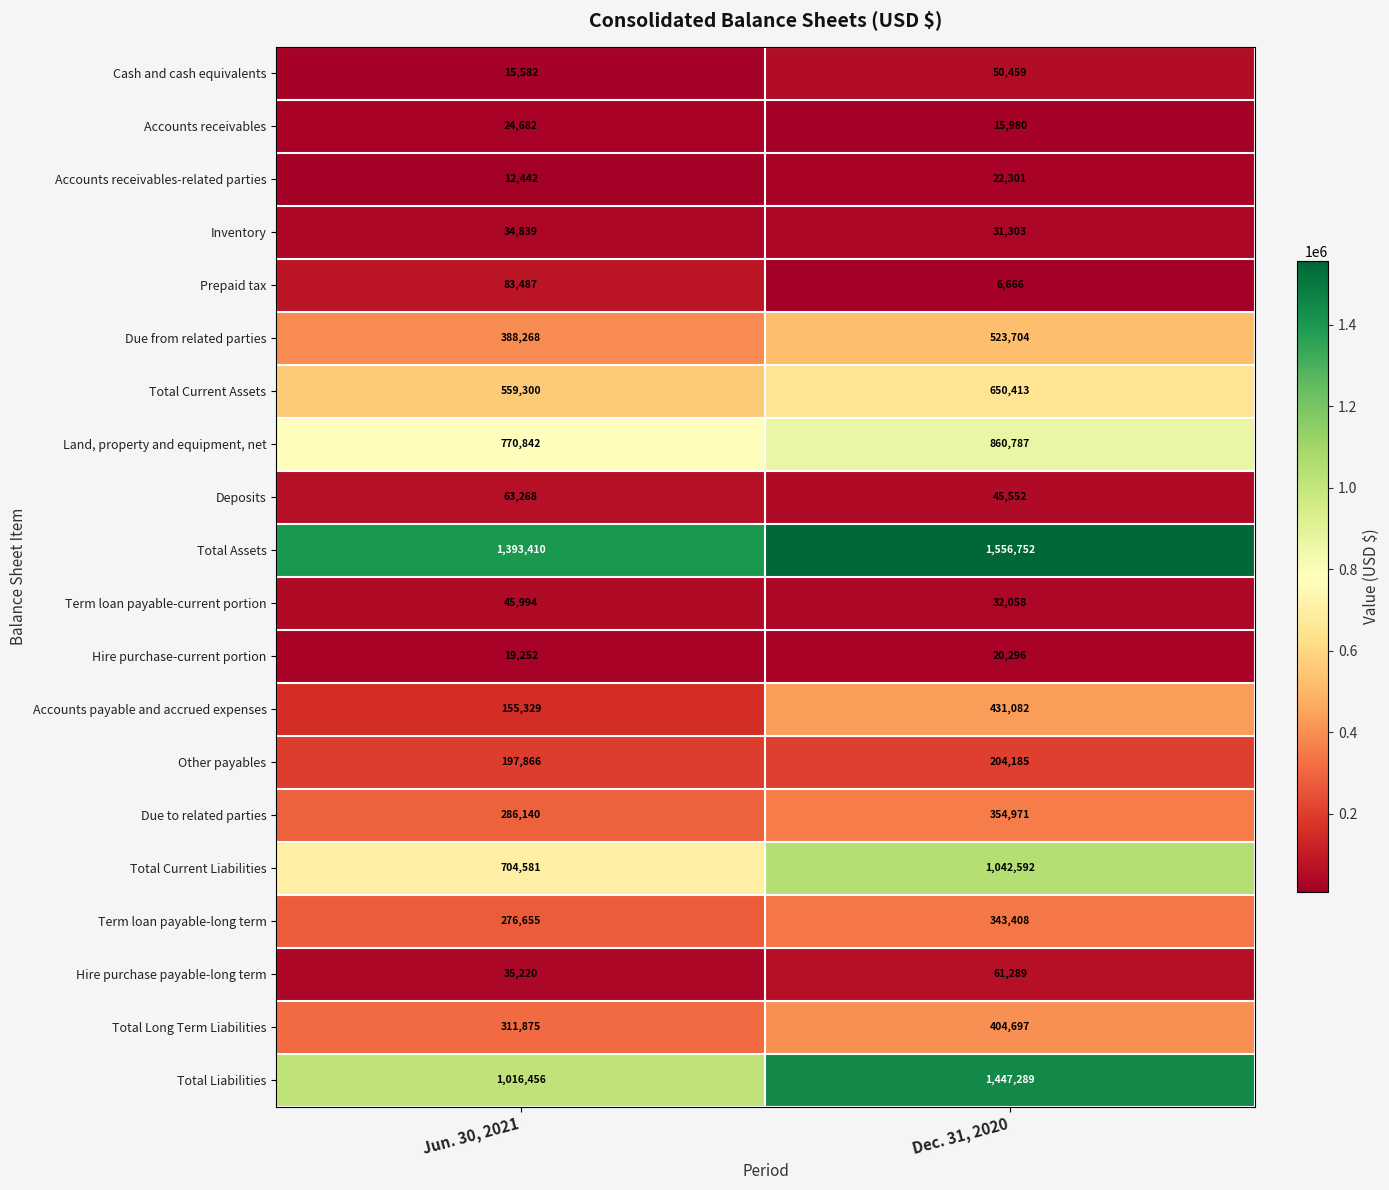

Which label corresponds to the largest value in the chart?

Dec. 31, 2020